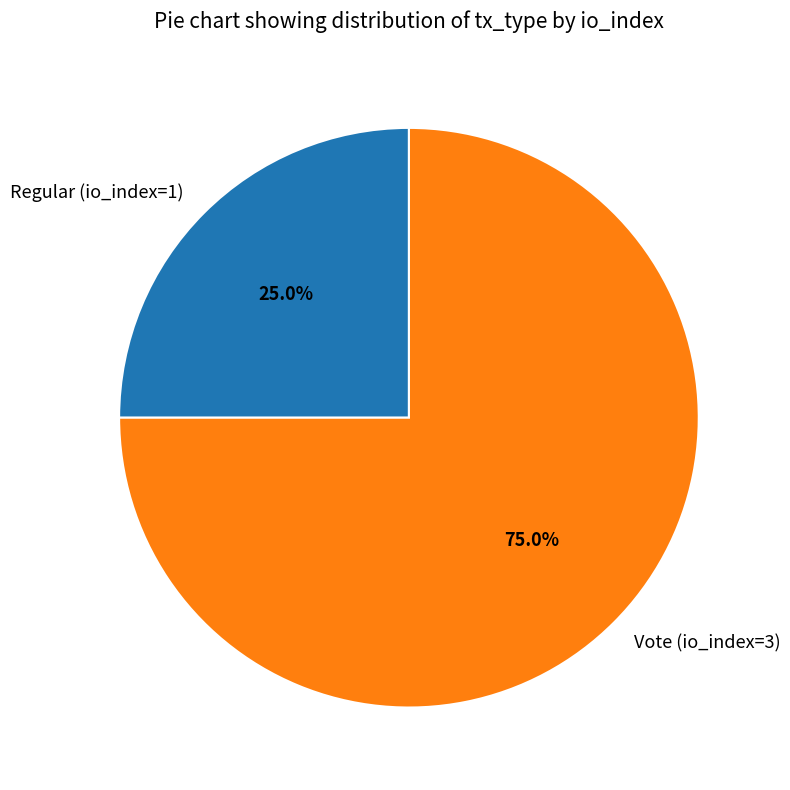

To the nearest percent, what is the average slice percentage?

50%